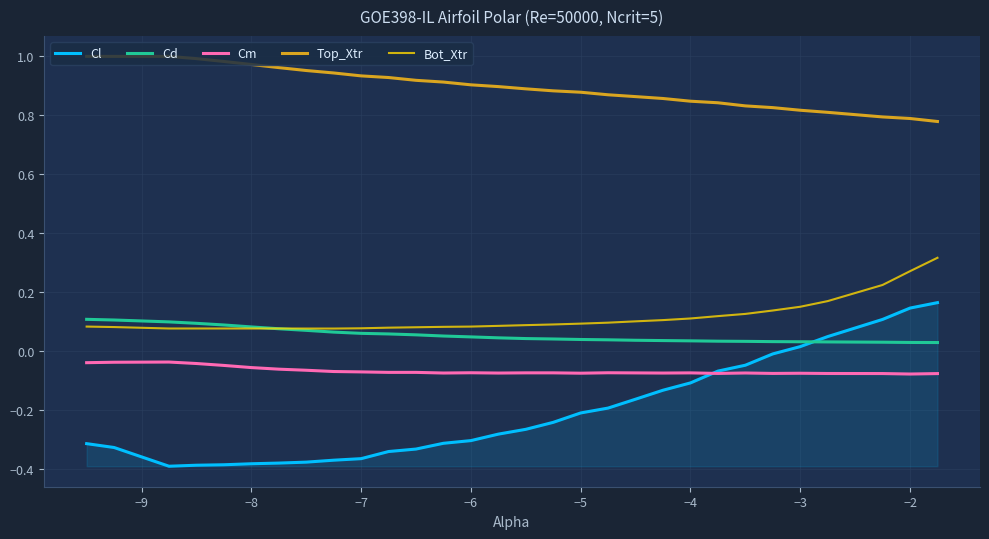

True or false: Cd and Cm intersect in this chart.

False